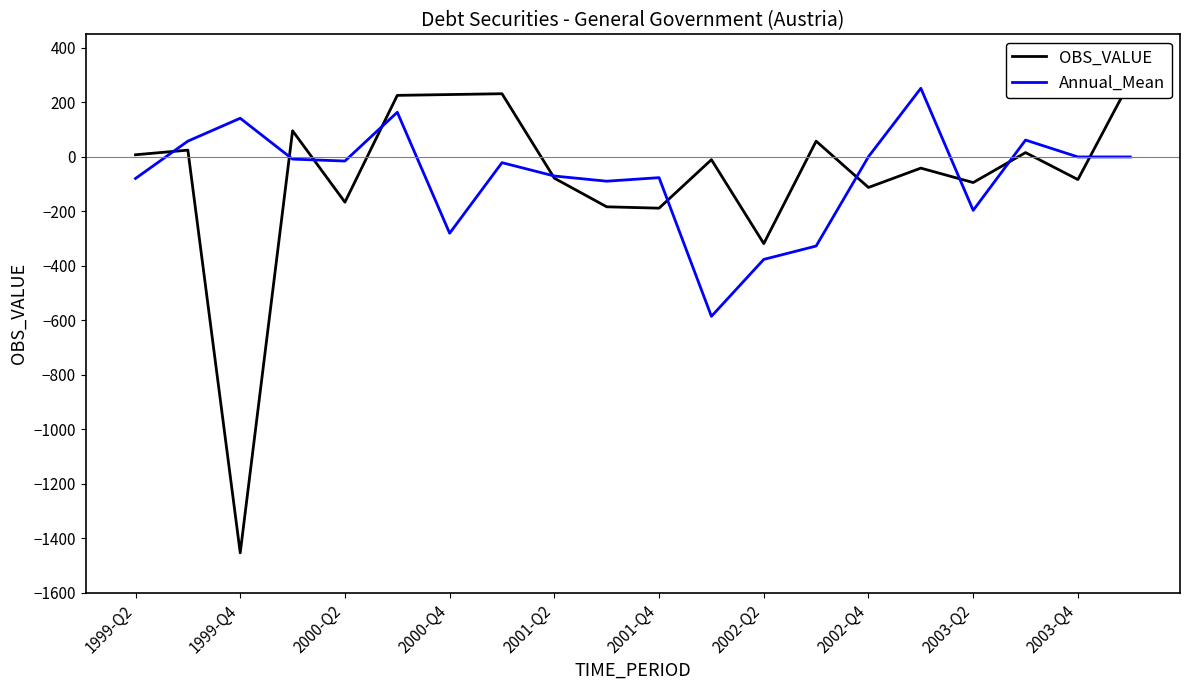

At which label is Annual_Mean closest to -166?

2003-Q2